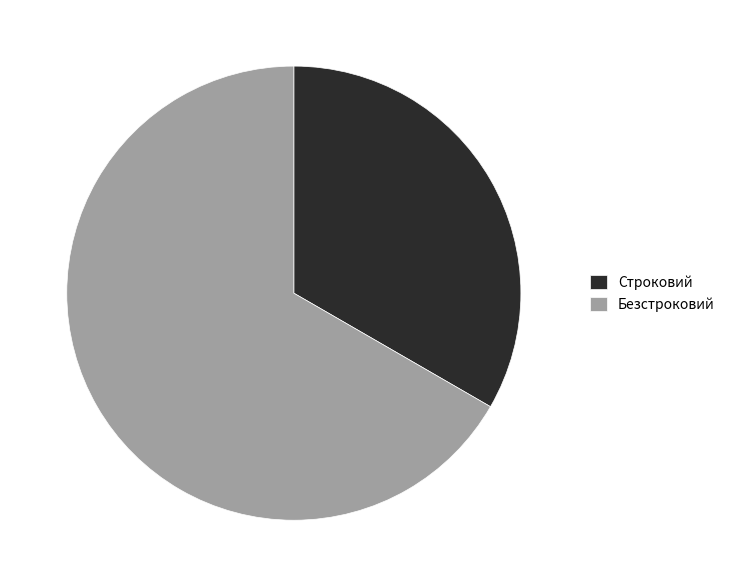

Does Безстроковий account for over 50% of the chart?

Yes